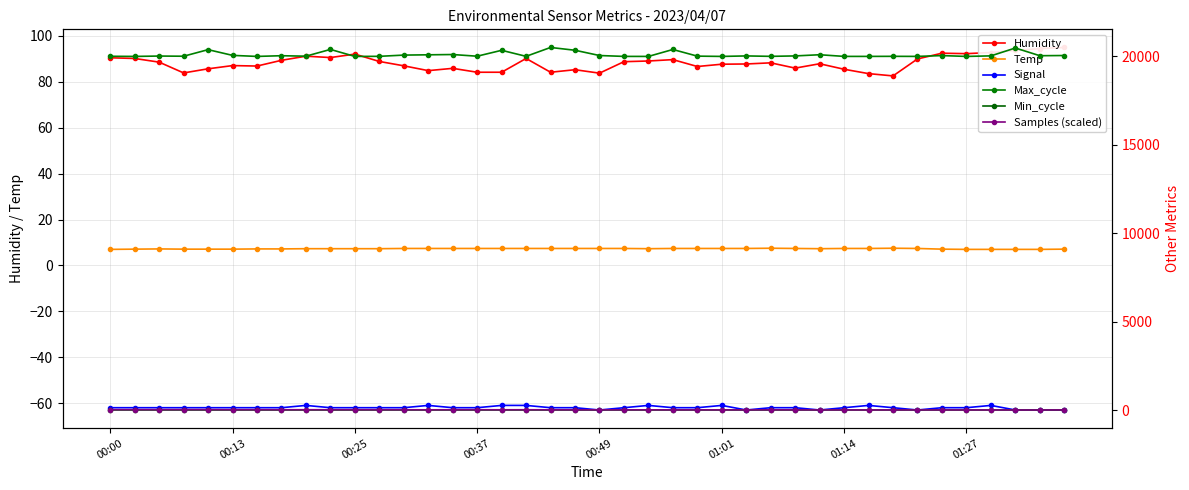

Which has a higher value, 11 or 26?

11